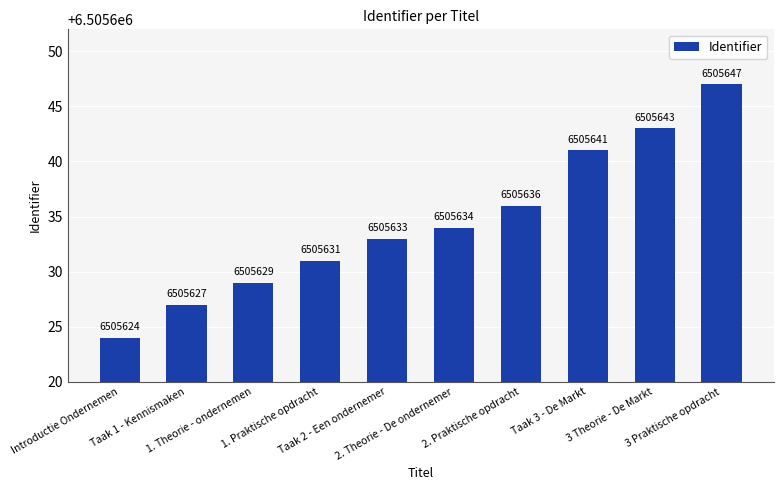

The chart shows a value of 6505643 at 3 Theorie - De Markt. True or false?

True